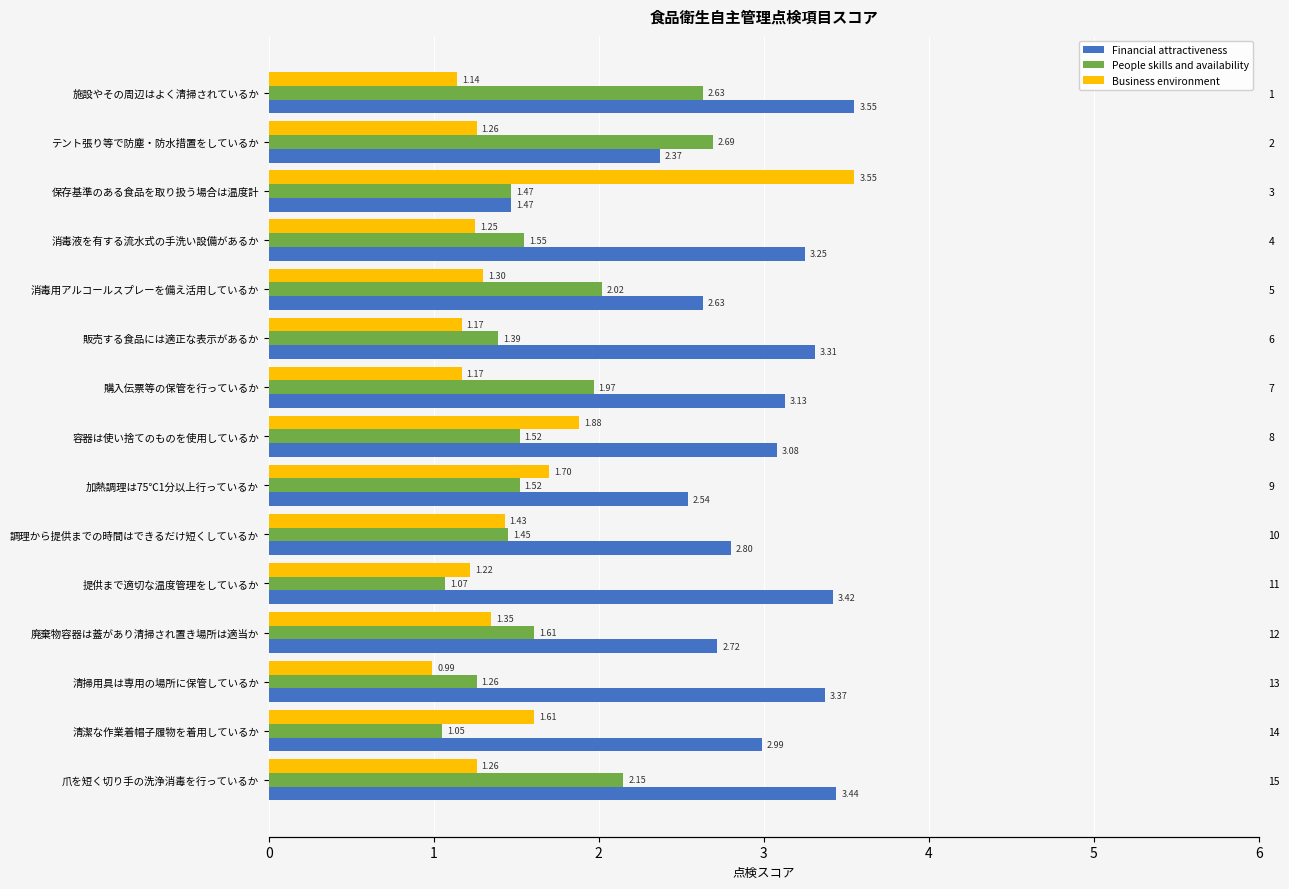

Which series has the widest spread of values?

Business environment